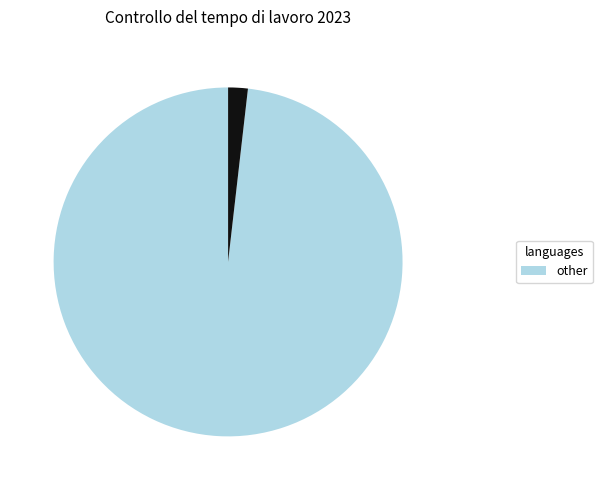

Is there a majority slice in this chart?

Yes